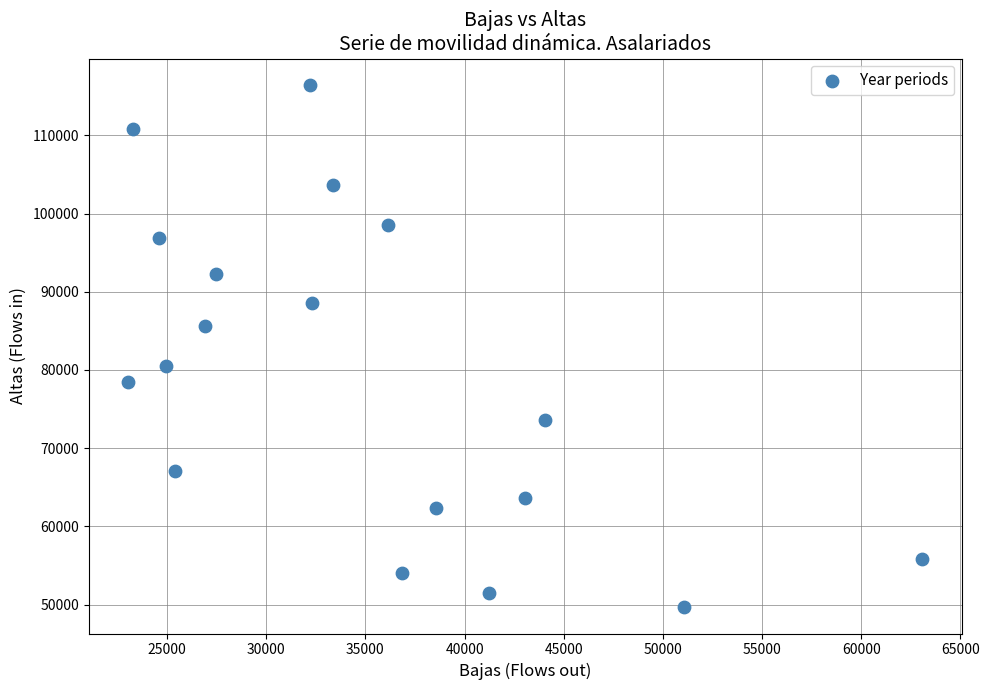

What is the range of Y values (max minus min)?

66851